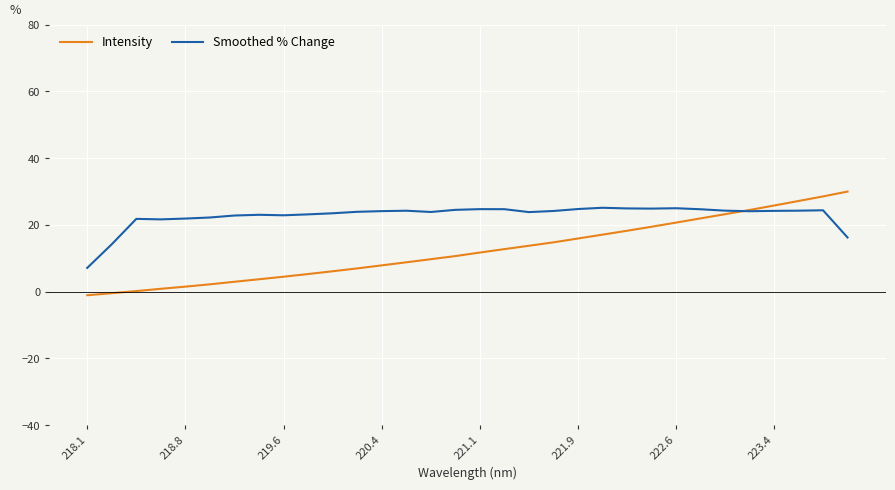

What is the average value of the Intensity series?

12.4